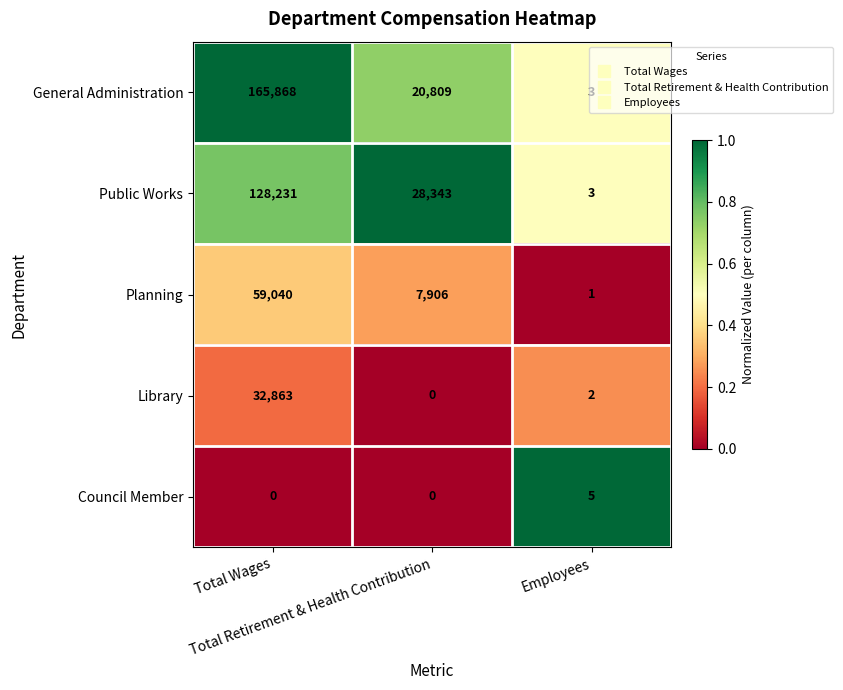

What is the average value of the Public Works series?

52192